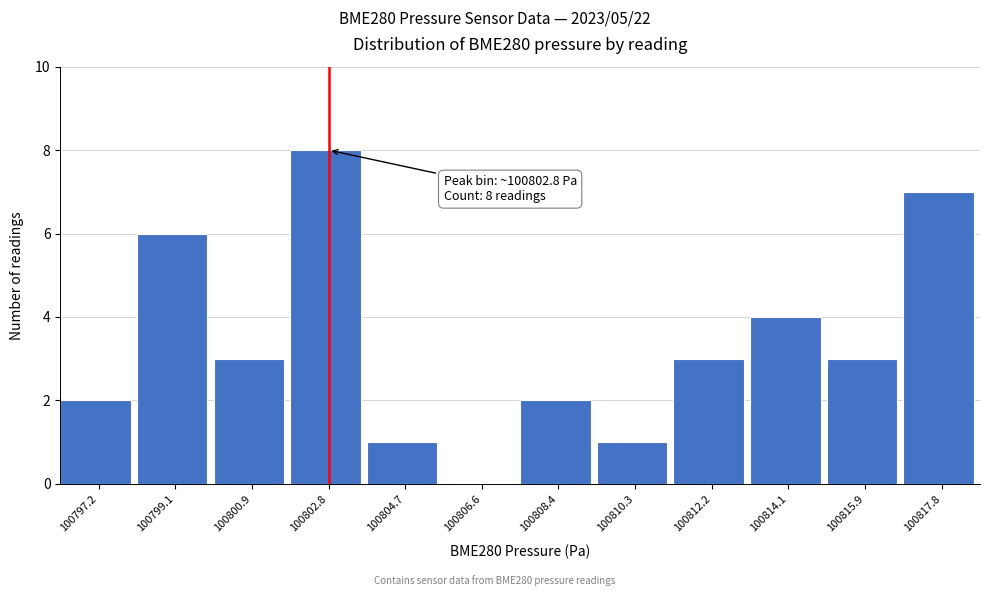

Reading right to left, extract all data points from this chart.

100817.8=7	100815.9=3	100814.1=4	100812.2=3	100810.3=1	100808.4=2	100806.6=0	100804.7=1	100802.8=8	100800.9=3	100799.1=6	100797.2=2